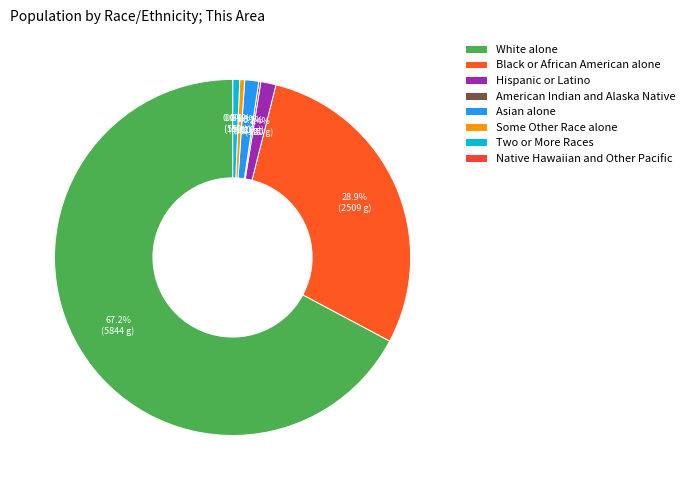

Is there any slice that represents more than half of the pie?

Yes